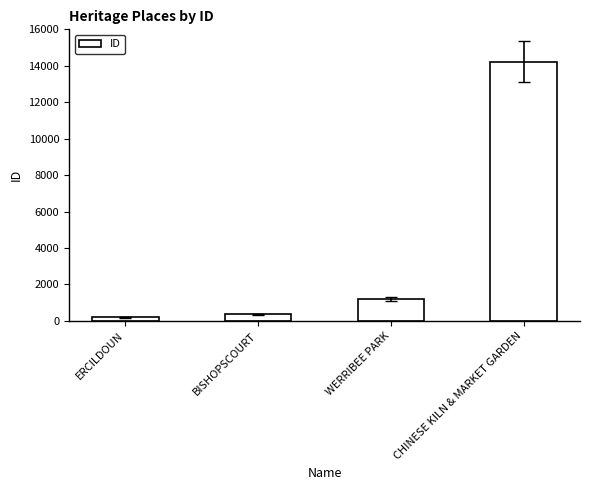

The chart shows a value of 358 at BISHOPSCOURT. True or false?

True